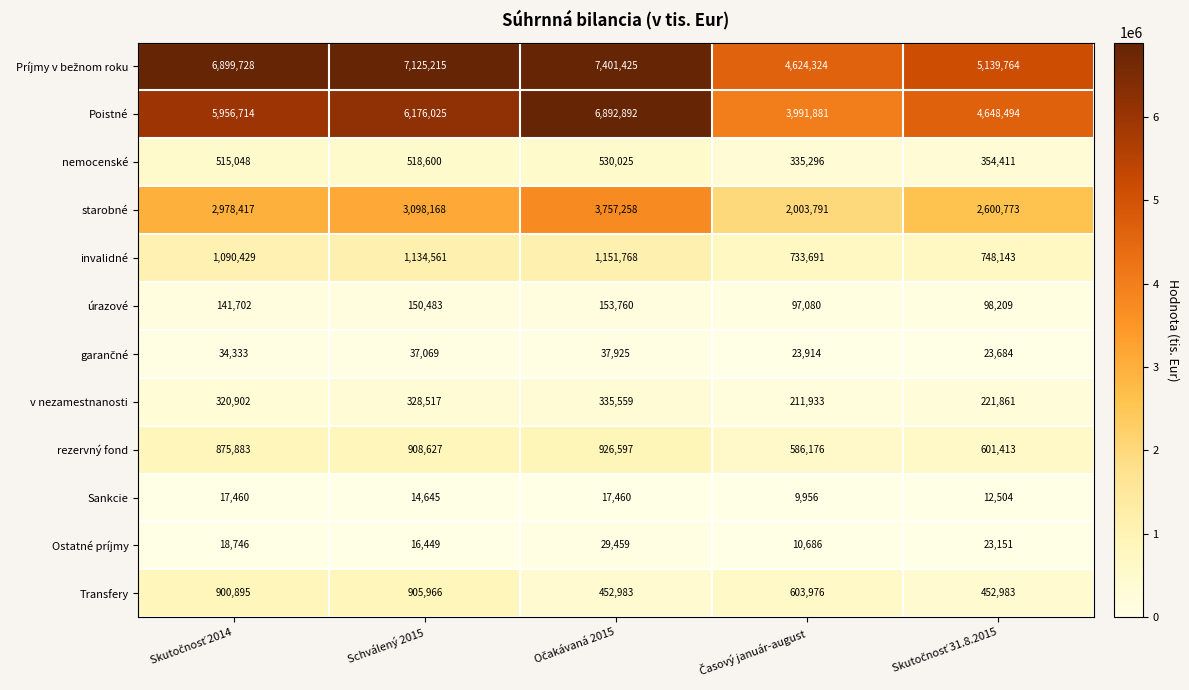

At how many categories does at least one series exceed 731079?

5